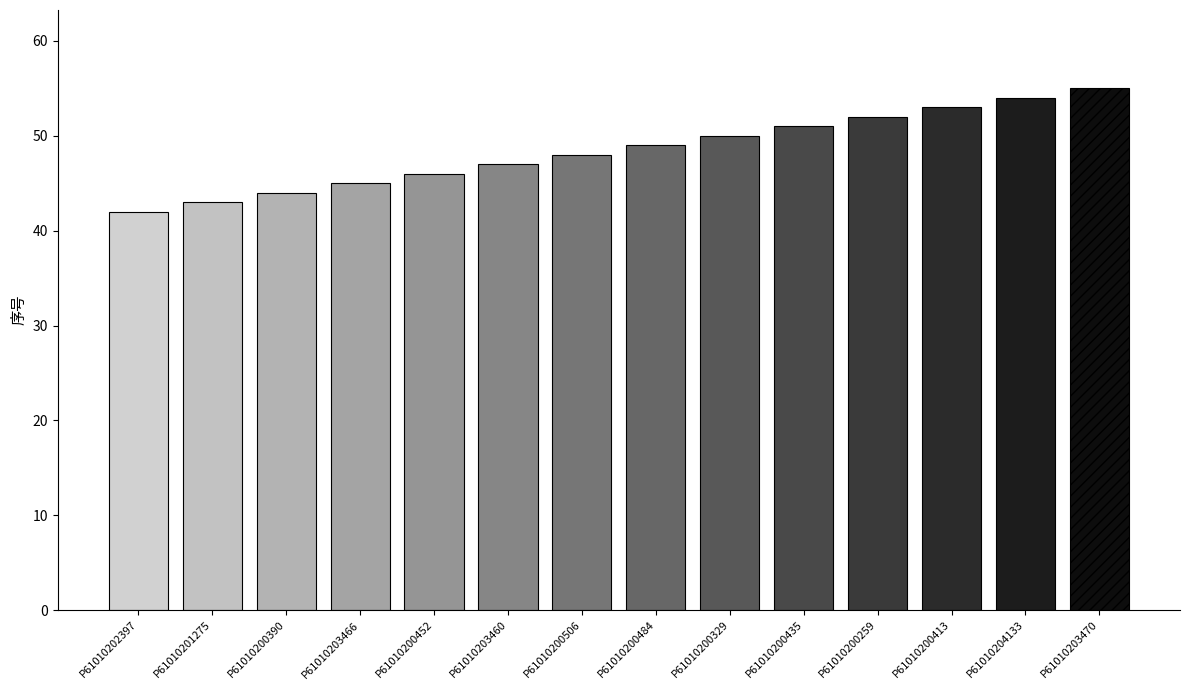

Rank the categories by value from highest to lowest.

P61010203470, P61010204133, P61010200413, P61010200259, P61010200435, P61010200329, P61010200484, P61010200506, P61010203460, P61010200452, P61010203466, P61010200390, P61010201275, P61010202397